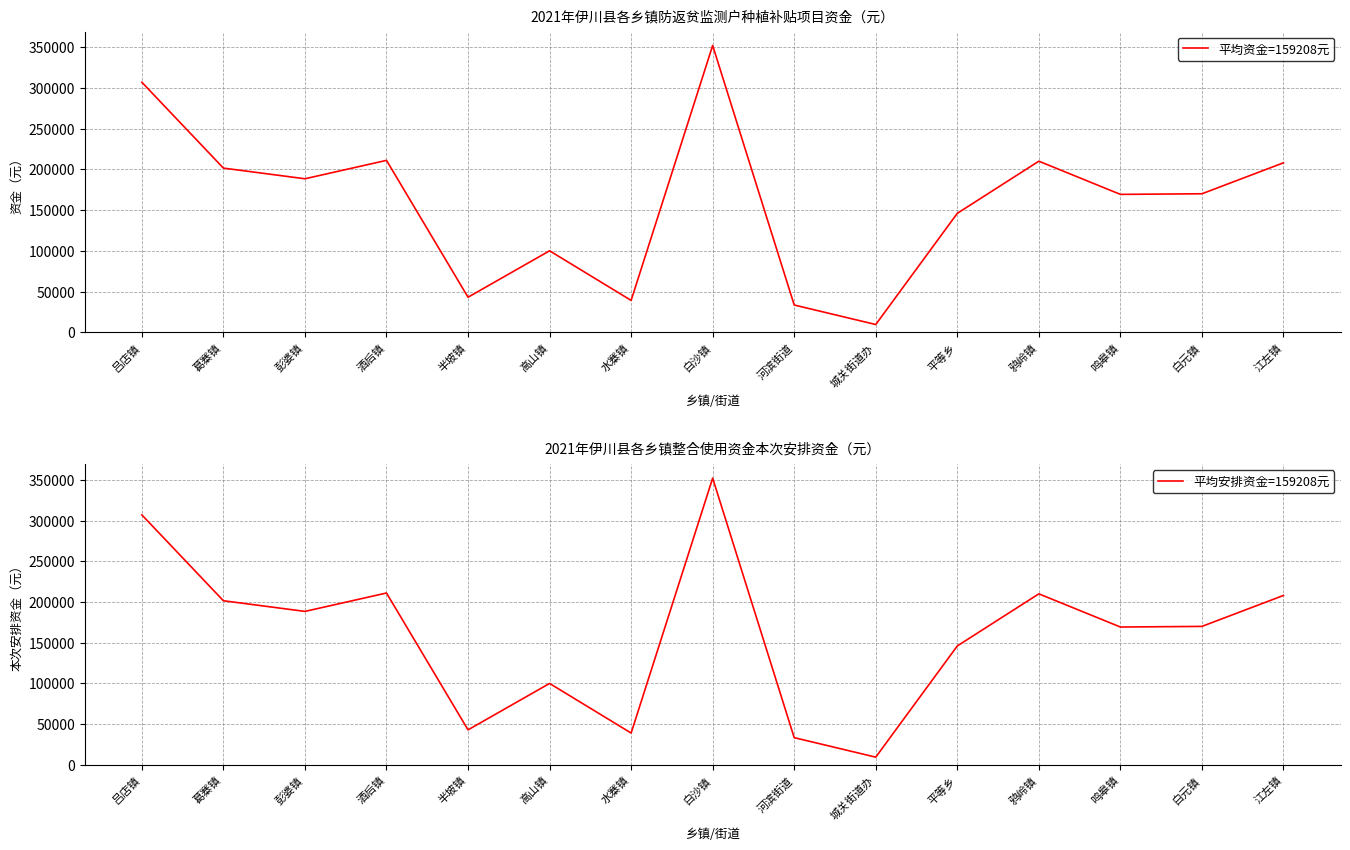

How many data points does each series have?

15